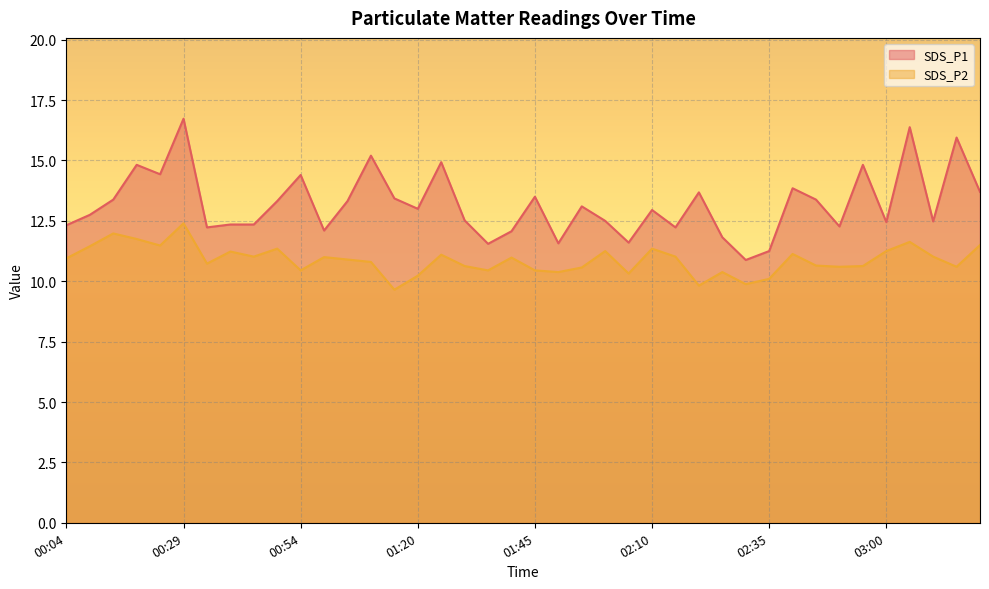

What is the label of the 3rd point from the left?

00:14